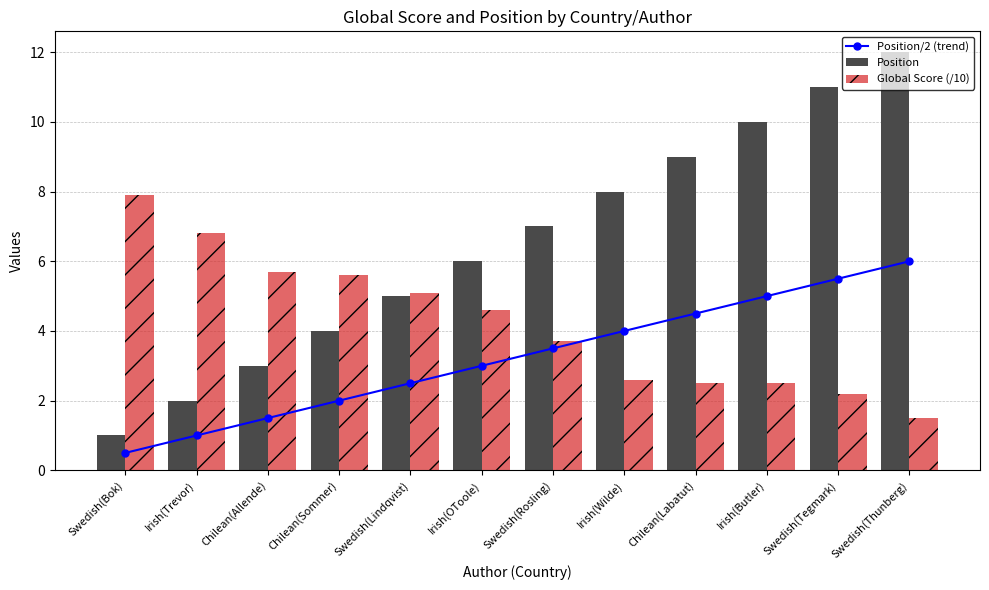

What are all the series names shown in the legend?

Position/2 (trend), Position, Global Score (/10)